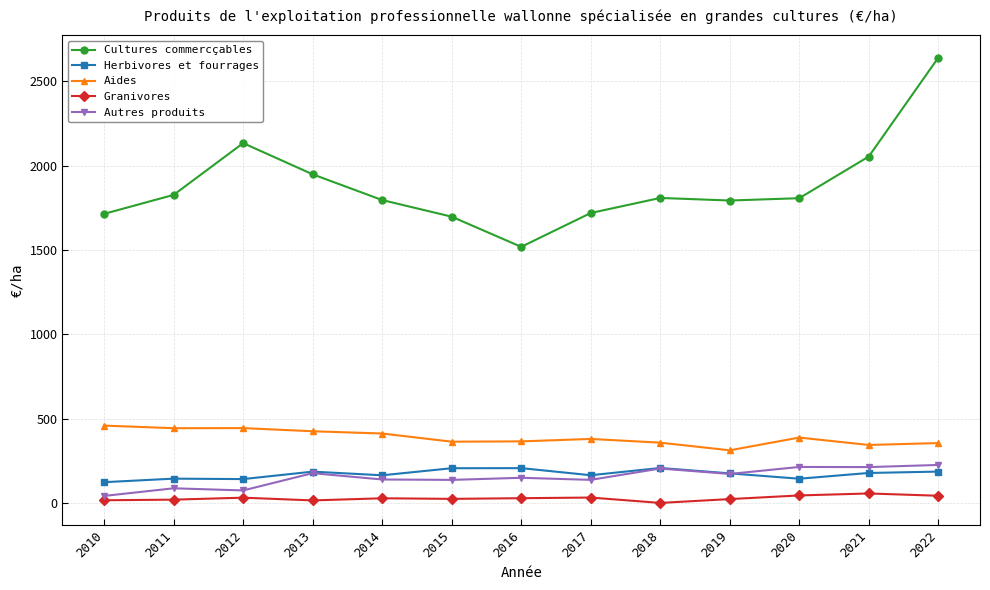

What is the difference between the second highest and minimum values in the Cultures commercçables series?

615.3